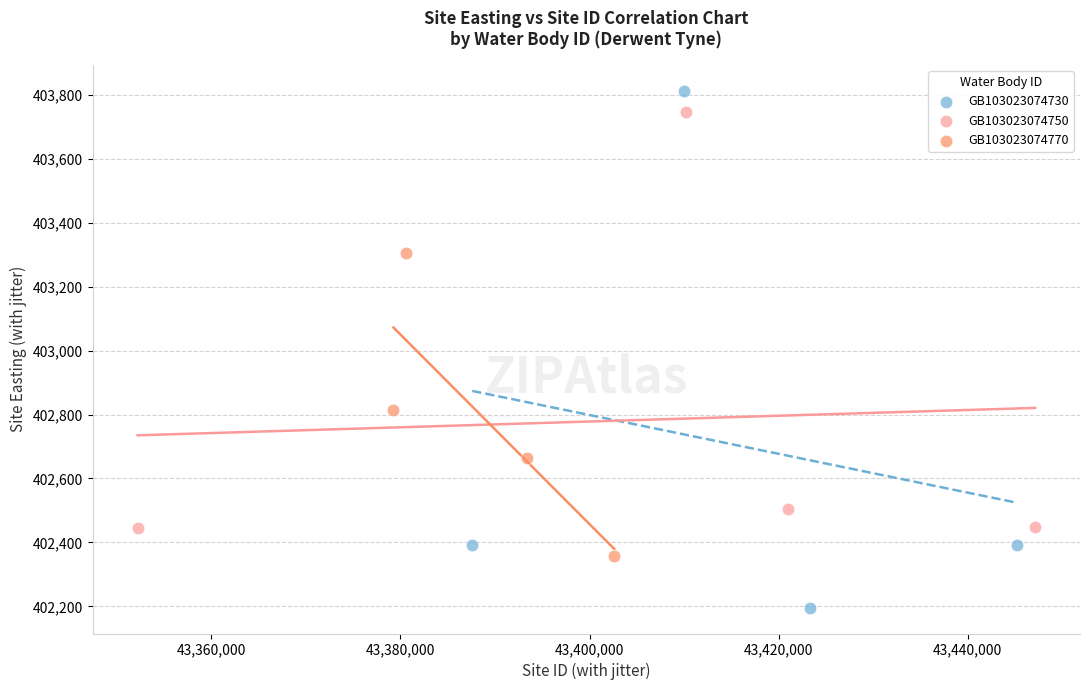

Which series has the widest spread of Y values?

GB103023074730